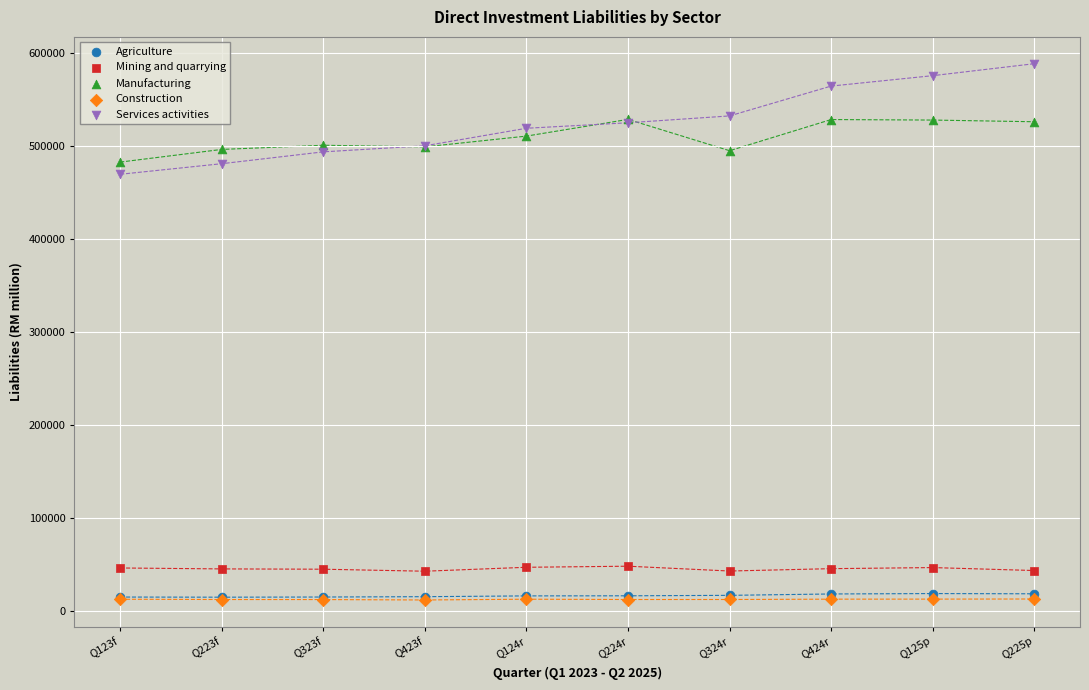

Which series contains the highest Y value?

Services activities